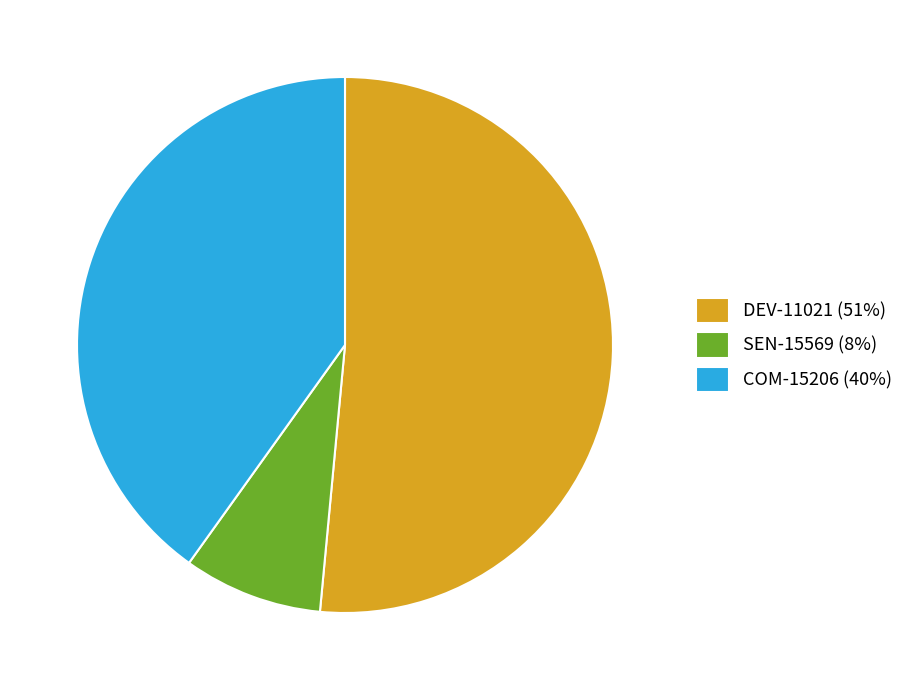

Is it true that COM-15206 is 40% of the pie?

True